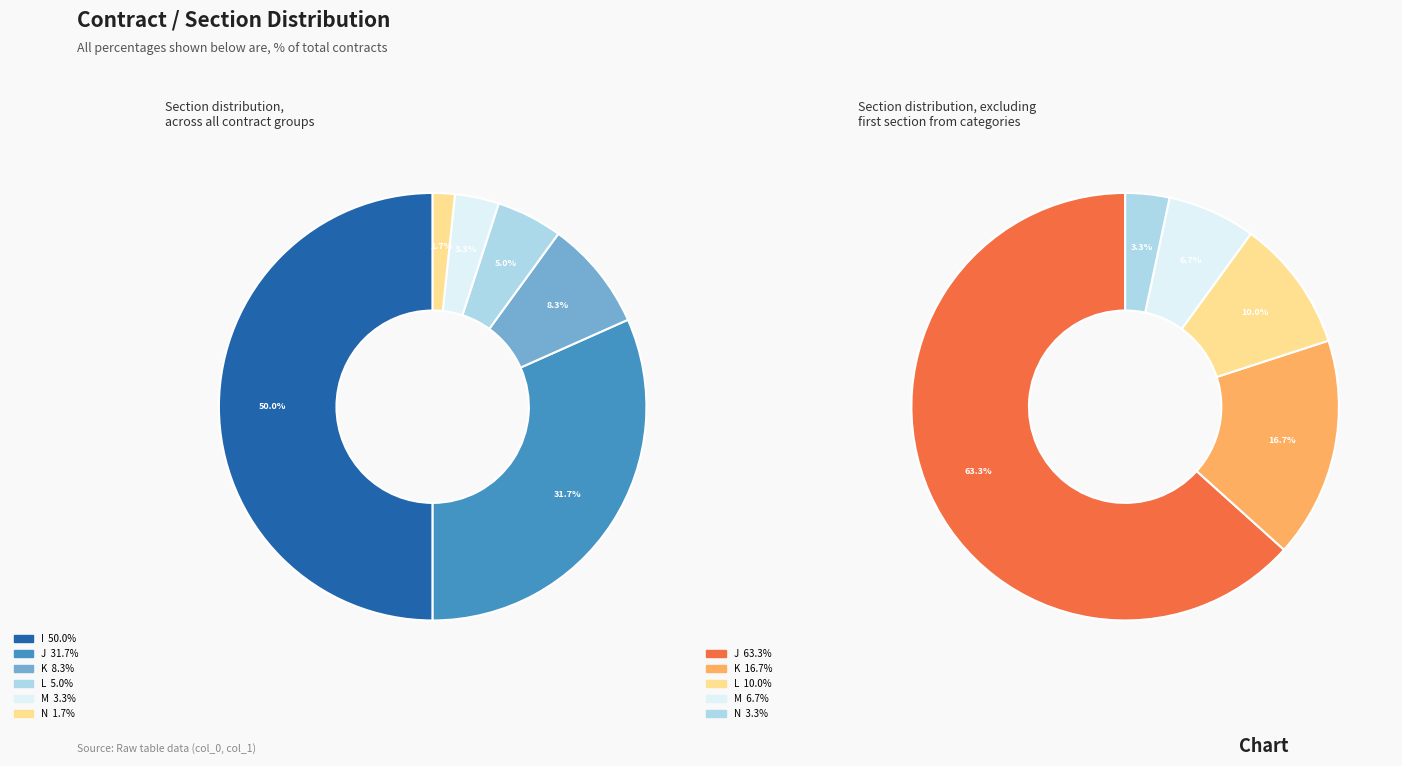

Is the sum of M and I greater than half?

Yes